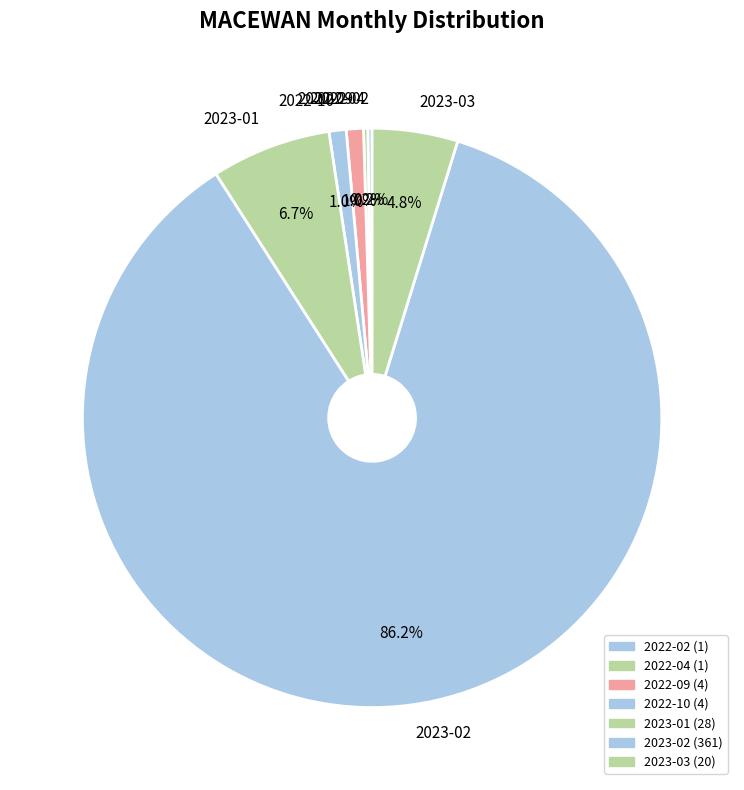

The 2022-09 slice represents 1% of the pie. True or false?

True